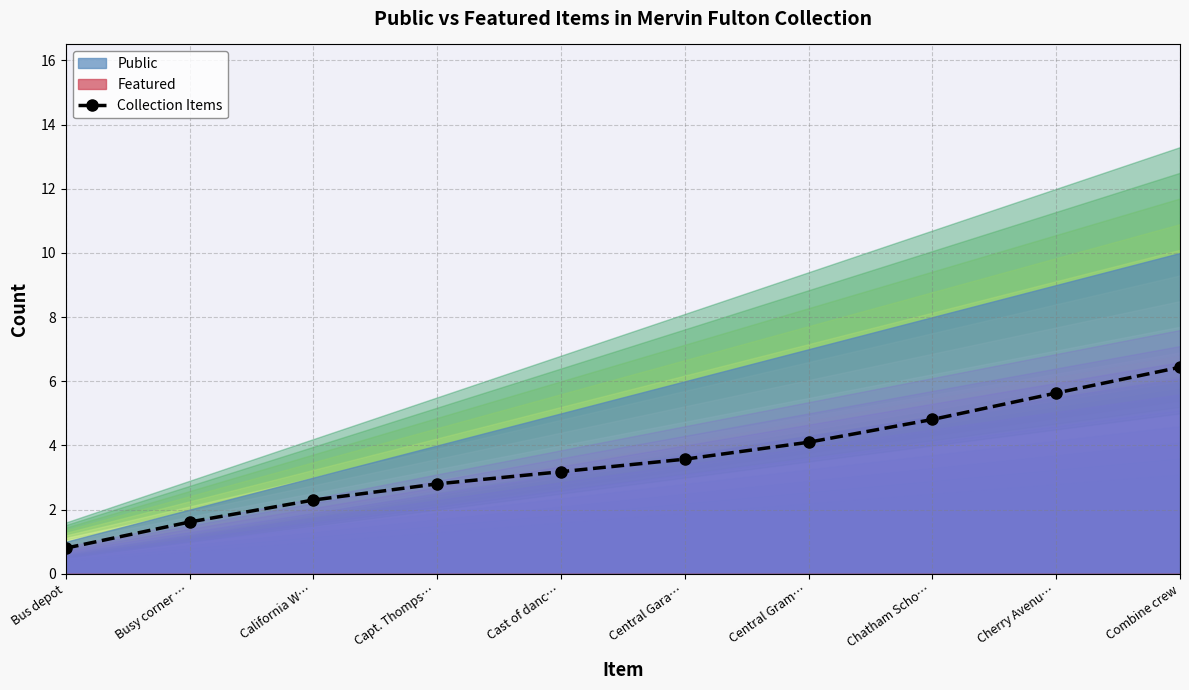

How many distinct data groups are displayed?

1